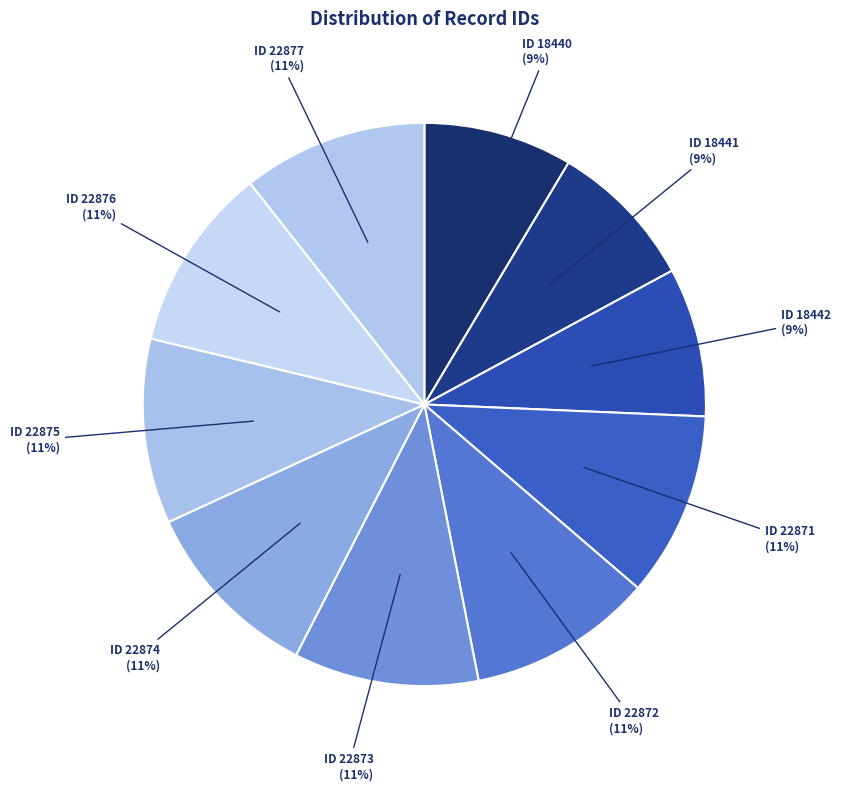

Is there any slice that represents more than half of the pie?

No